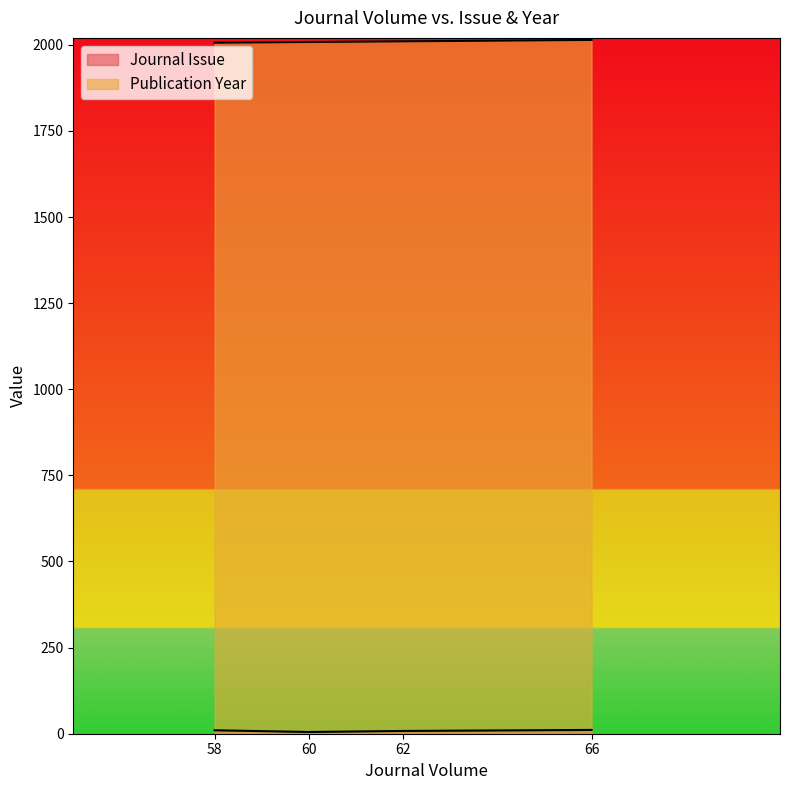

True or false: Journal Issue and Publication Year cross at least once.

False